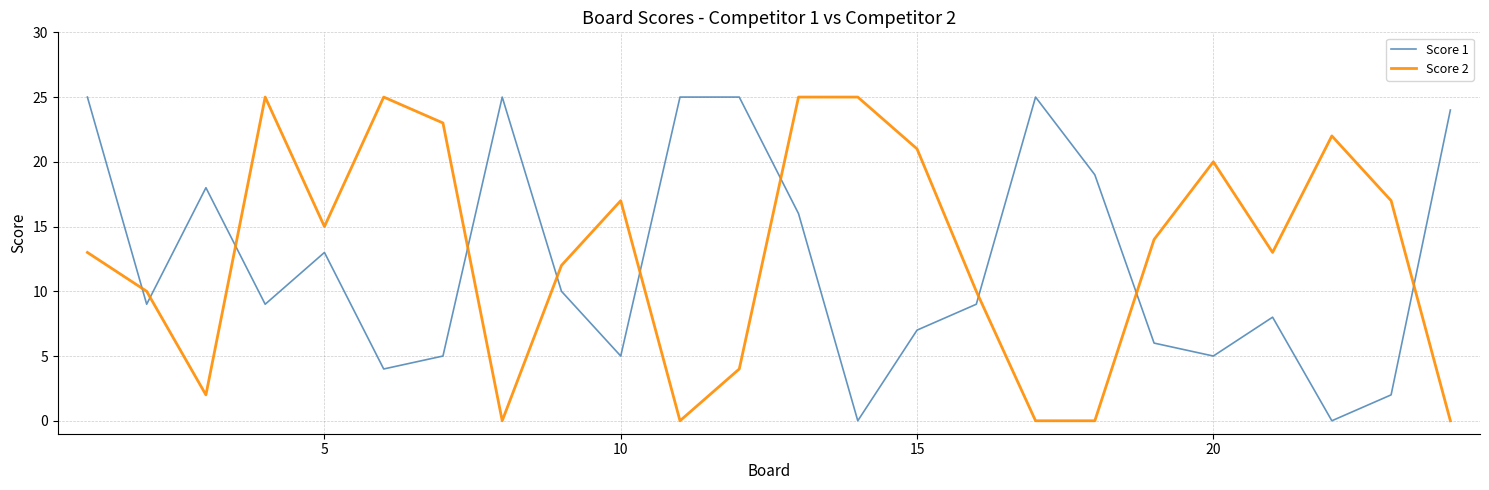

True or false: Score 1 has more than 2 points higher than both neighbors.

True